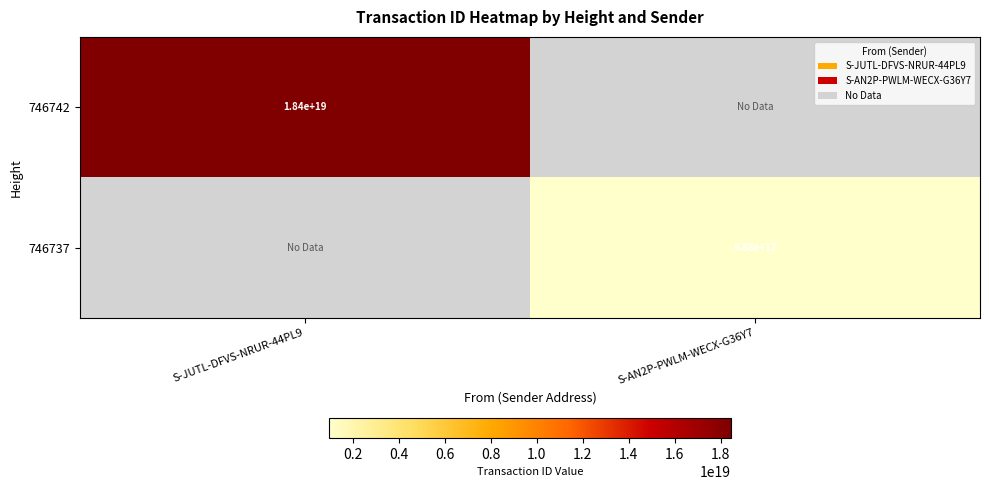

Is it true that 746737 equals 1639382939384044032 at S-AN2P-PWLM-WECX-G36Y7?

False